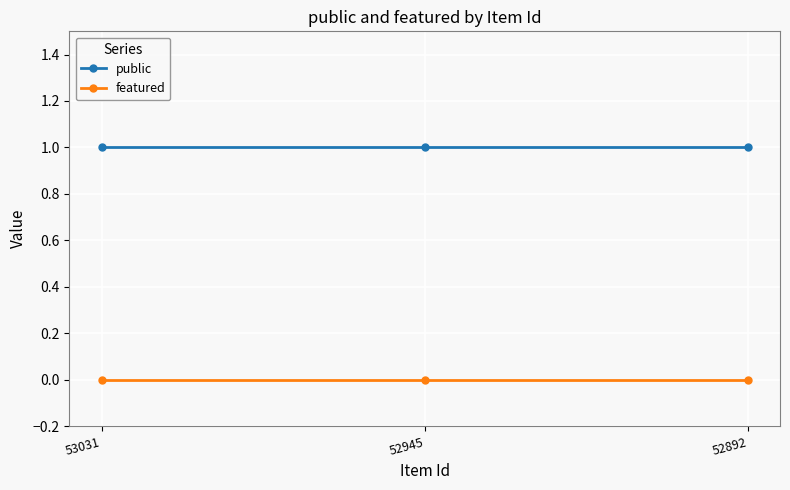

How many lines are shown in the chart?

2